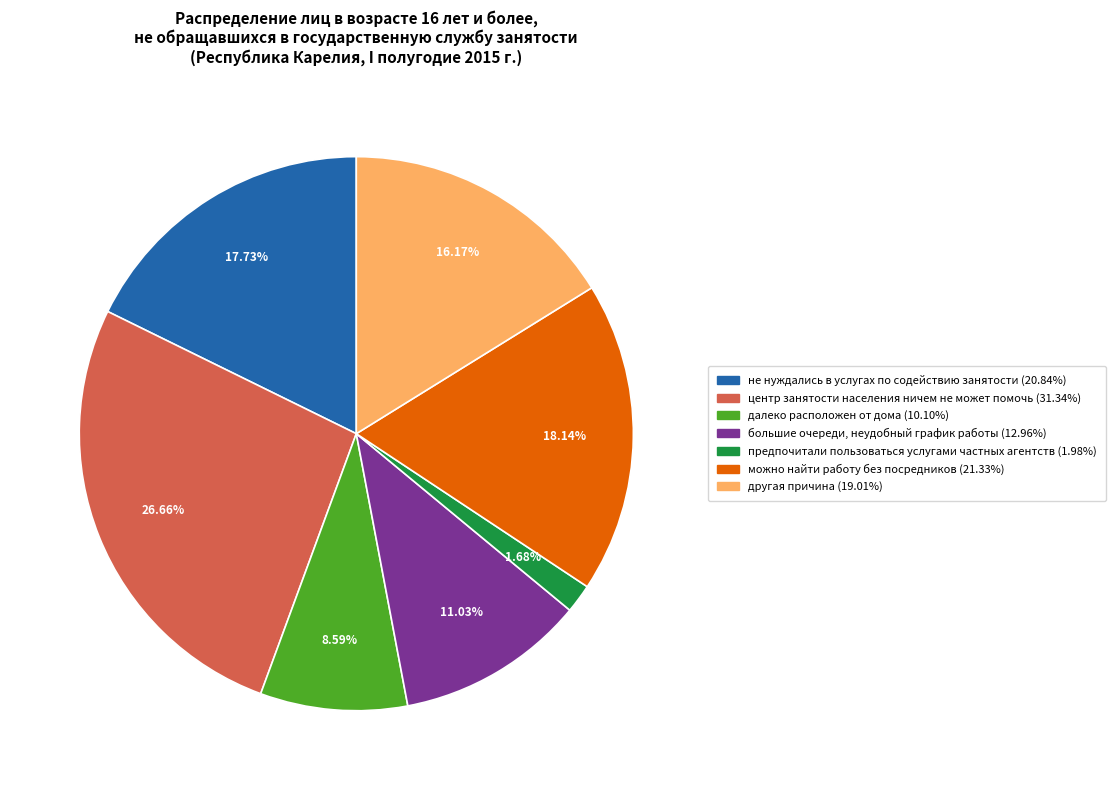

The далеко расположен от дома slice represents 23% of the pie. True or false?

False